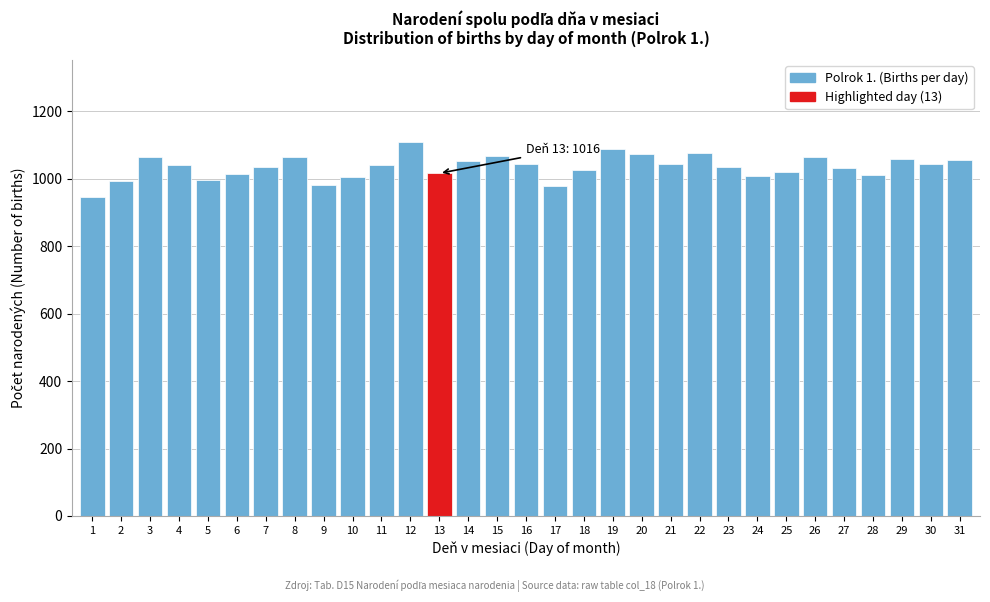

What is the smallest value displayed?

947